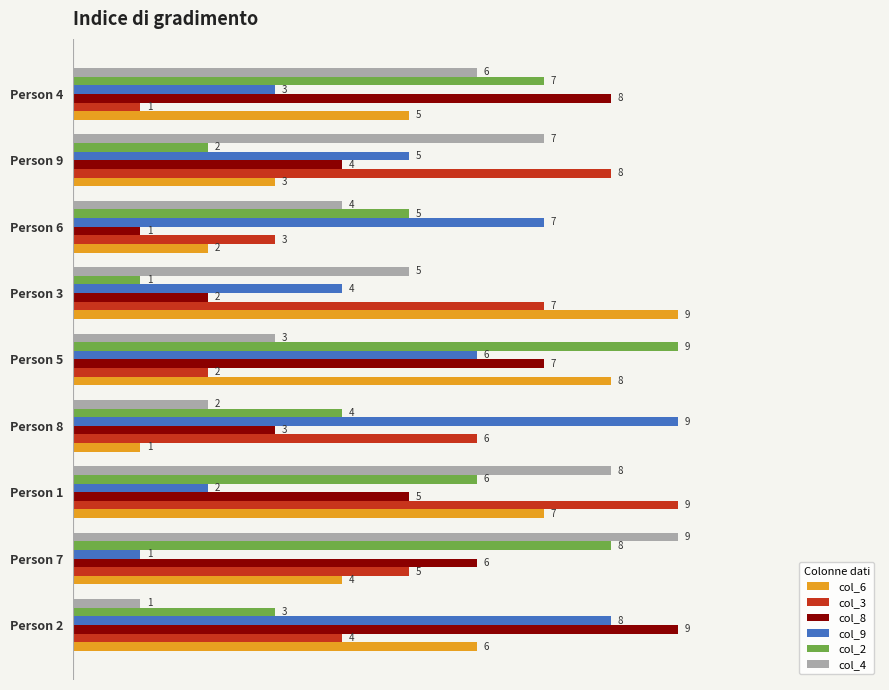

True or false: col_9 has a value of 7 at Person 6.

True